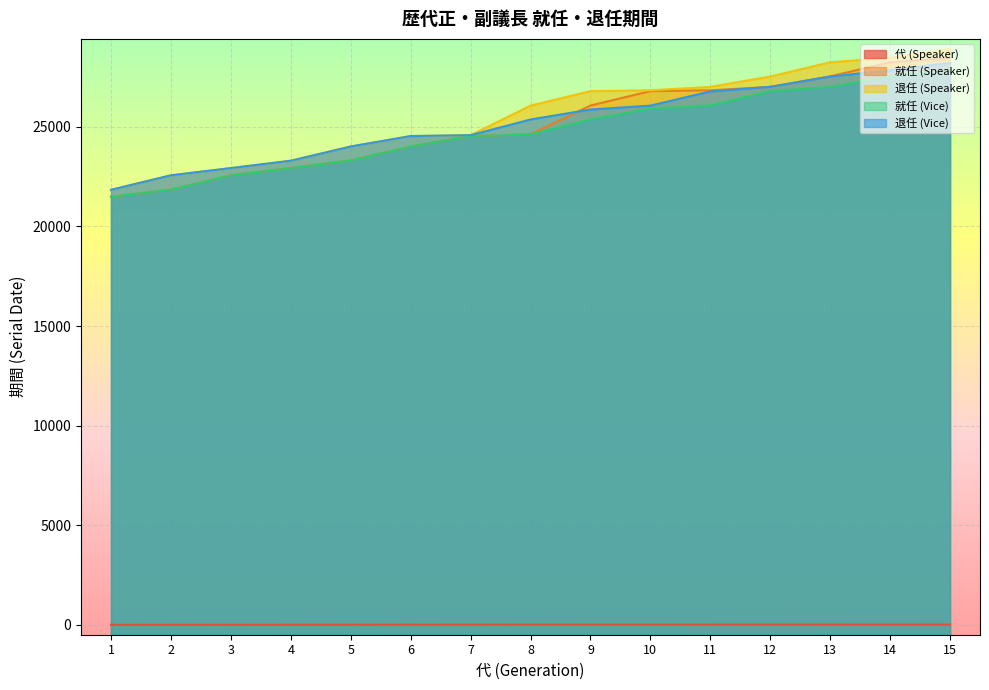

Rank the categories by 就任 (Vice) value from highest to lowest.

15, 14, 13, 12, 11, 10, 9, 8, 7, 6, 5, 4, 3, 2, 1